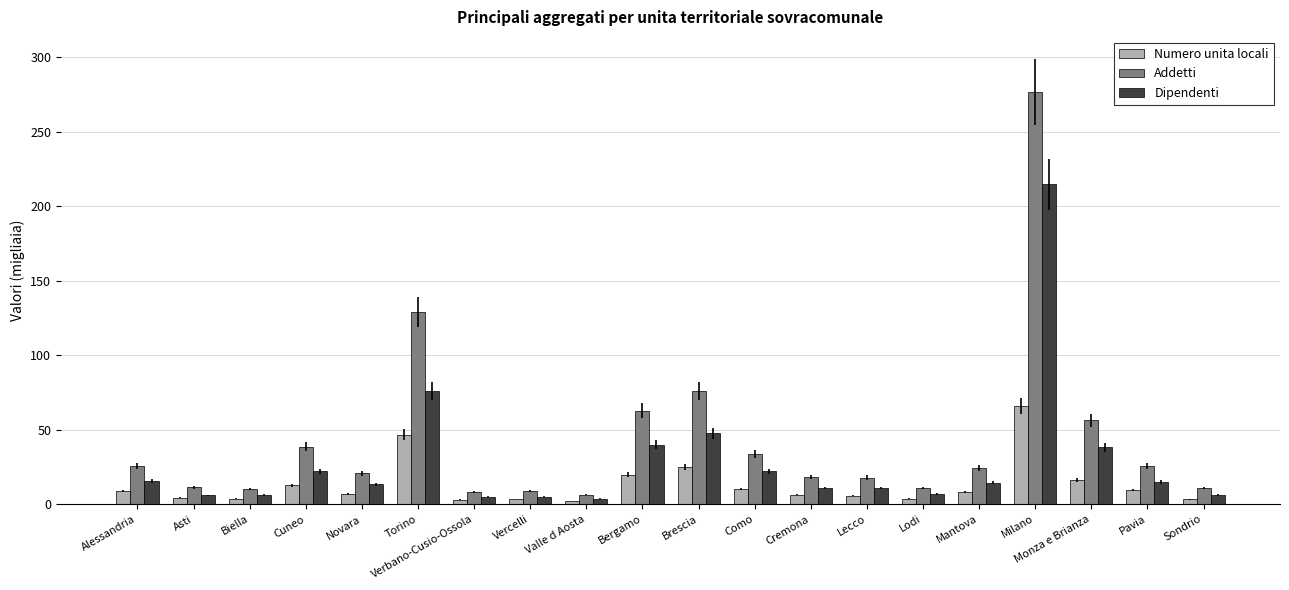

List the series in order of their peak value, highest first.

Addetti, Dipendenti, Numero unita locali